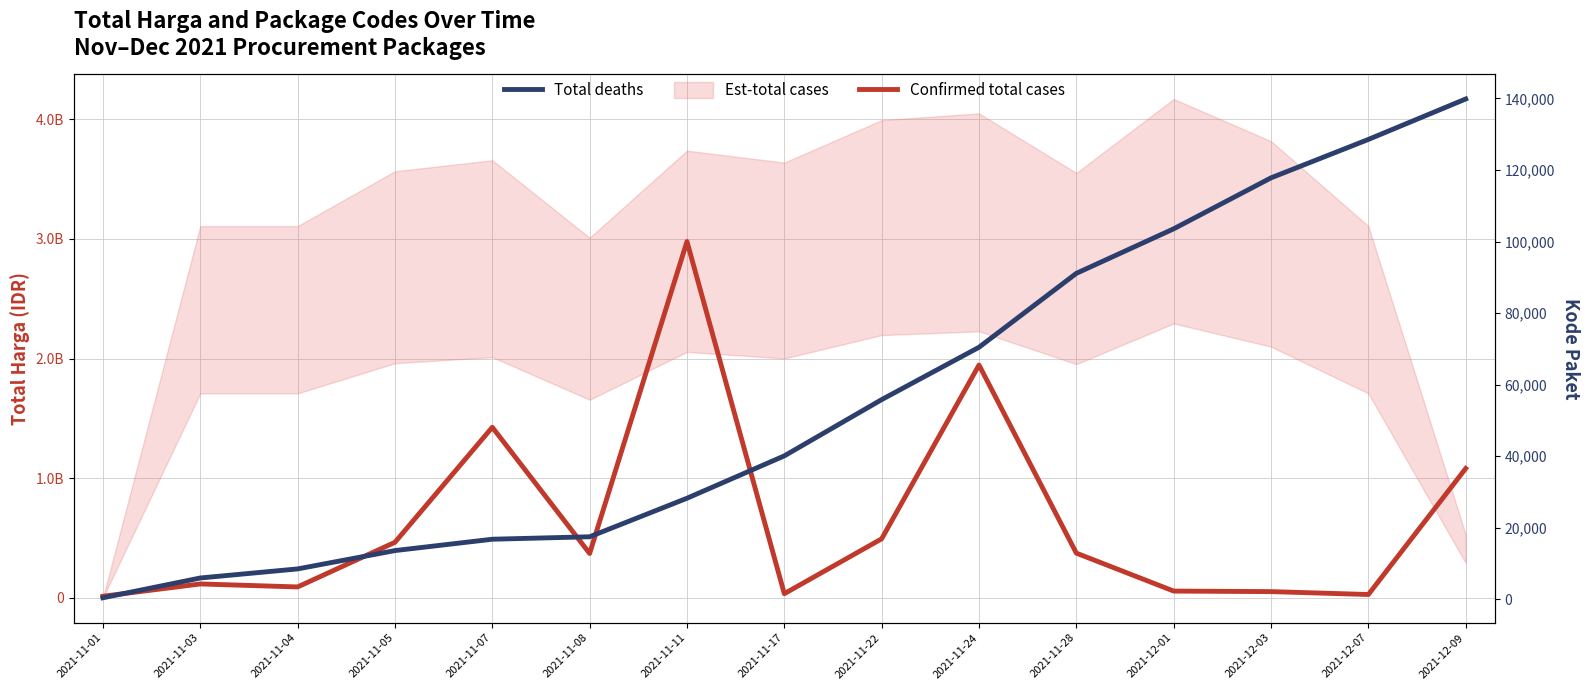

Reading left to right, what are all the values shown in this chart?

Confirmed total cases: 2021-11-01=12787500	2021-11-03=115671270	2021-11-04=90672075	2021-11-05=464002100	2021-11-07=1425867900	2021-11-08=370566800	2021-11-11=2978963240	2021-11-17=34292000	2021-11-22=493000000	2021-11-24=1946127200	2021-11-28=373404000	2021-12-01=56152800	2021-12-03=51601000	2021-12-07=27412000	2021-12-09=1081071000
Total deaths: 2021-11-01=464	2021-11-03=5997	2021-11-04=8530	2021-11-05=13652	2021-11-07=16823	2021-11-08=17509	2021-11-11=28271	2021-11-17=40112	2021-11-22=55826	2021-11-24=70453	2021-11-28=91101	2021-12-01=103541	2021-12-03=117783	2021-12-07=128516	2021-12-09=139817